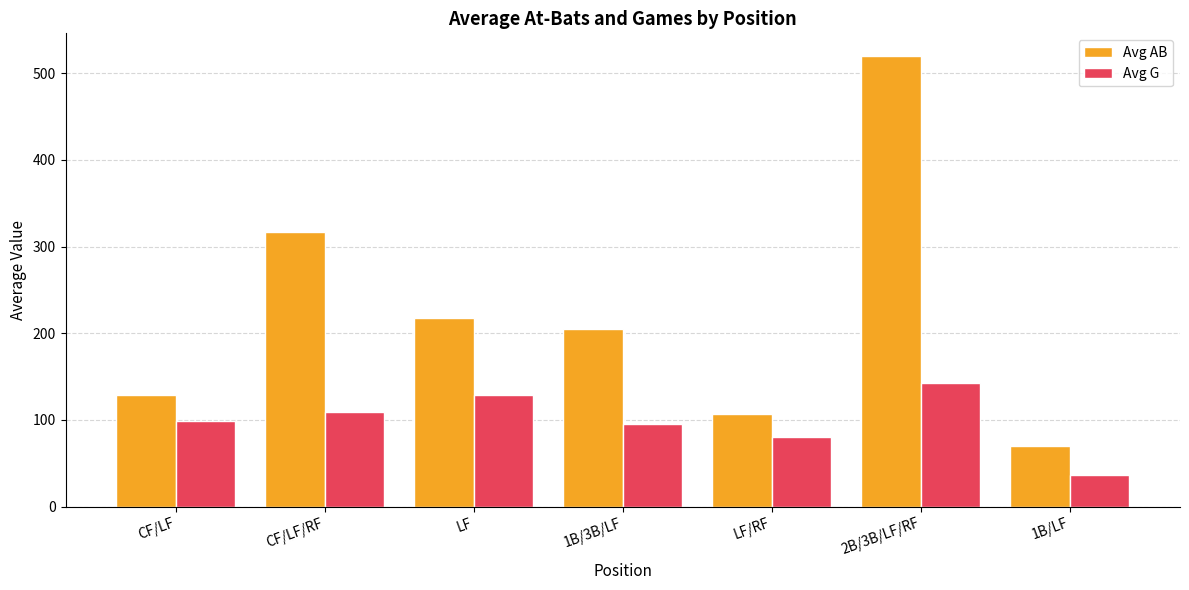

Reading right to left, transcribe all the data shown in this chart.

Avg AB: 1B/LF=70.0	2B/3B/LF/RF=520.0	LF/RF=107.4	1B/3B/LF=205.0	LF=218.1	CF/LF/RF=316.6	CF/LF=128.8
Avg G: 1B/LF=36.0	2B/3B/LF/RF=143.0	LF/RF=80.4	1B/3B/LF=95.0	LF=129.3	CF/LF/RF=109.7	CF/LF=99.0